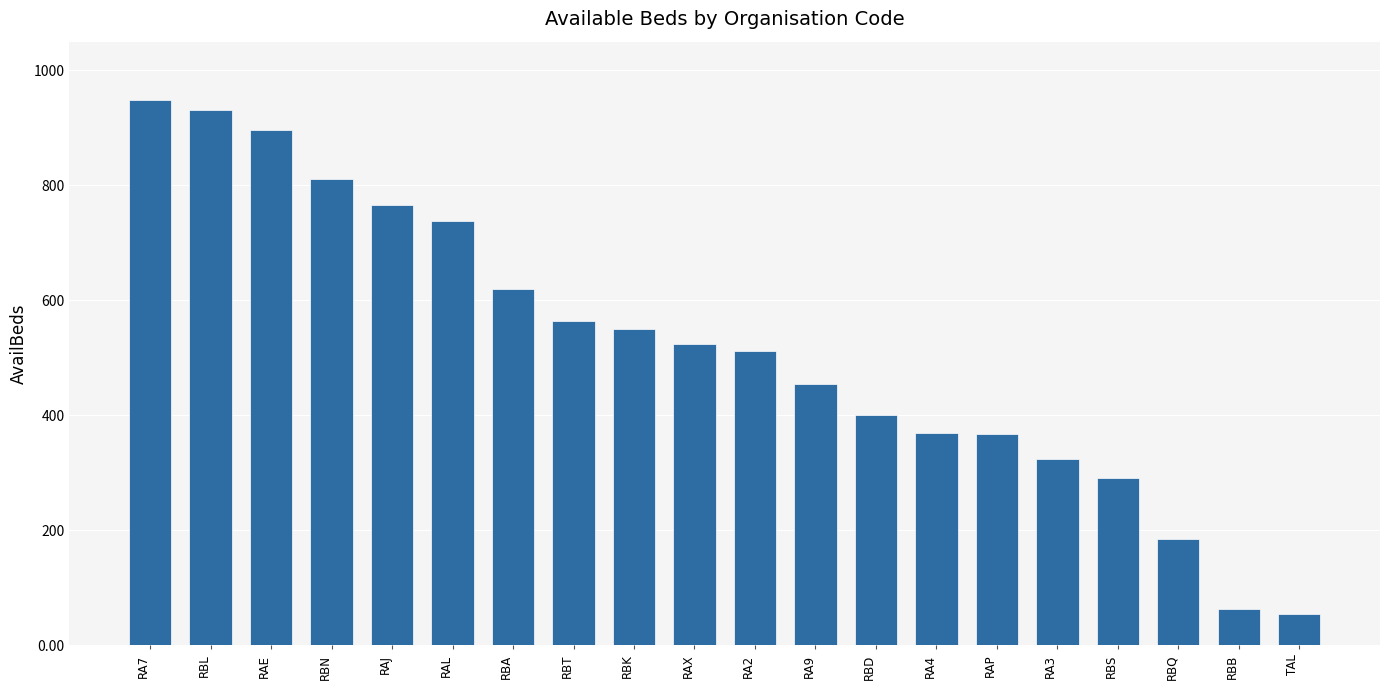

What is the change in value from RBD to RA4?

-30